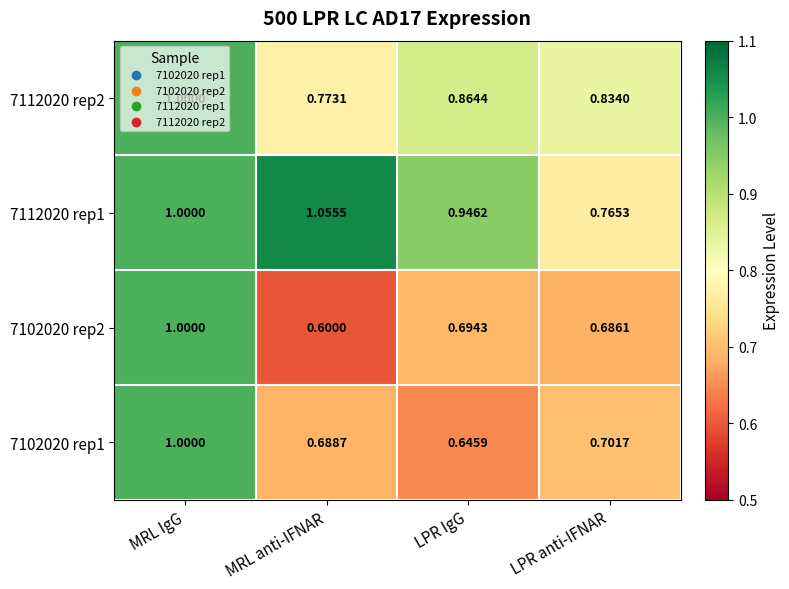

List the labels in order of 7102020 rep1 value, smallest first.

LPR IgG, MRL anti-IFNAR, LPR anti-IFNAR, MRL IgG